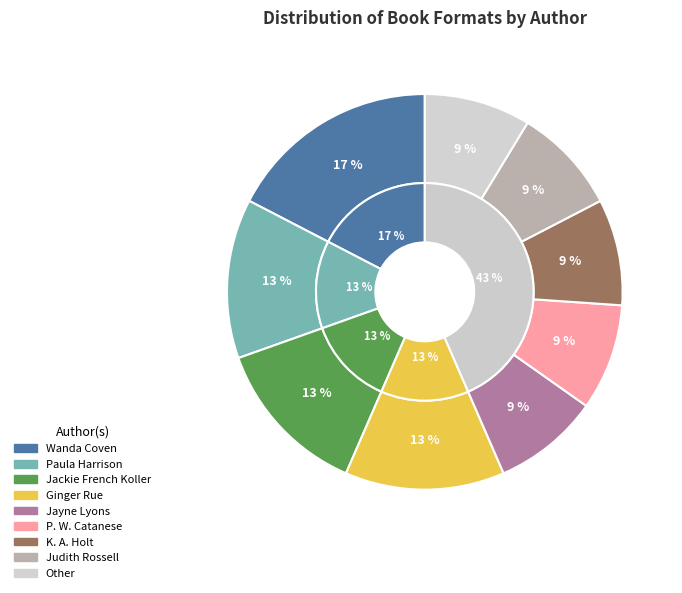

Count the number of slices in the pie.

9